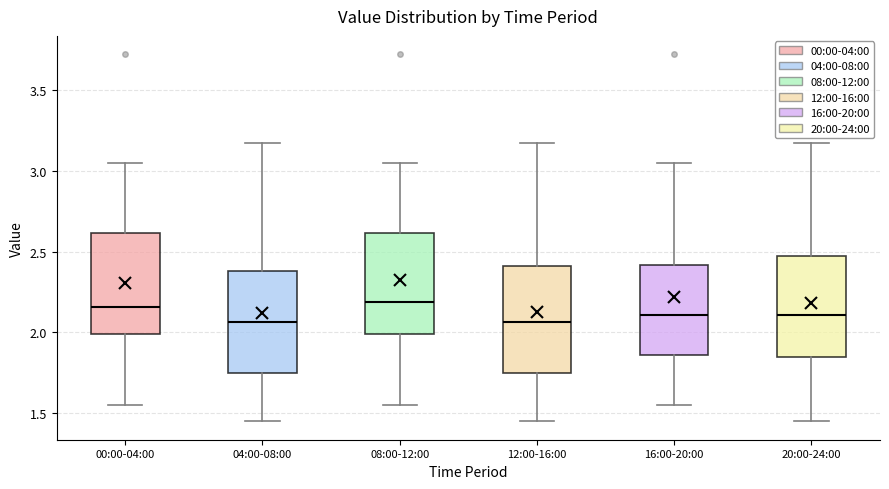

Reading left to right, transcribe this box plot: for each box, give where its median line is, the range the box spans, and where its two whiskers end, as read against the y-axis. The values are not printed on the chart, so give them approximately, as read against the axis.

00:00-04:00: median 2.15, box 2.00 to 2.60, whiskers 1.55 to 3.05
04:00-08:00: median 2.05, box 1.75 to 2.40, whiskers 1.45 to 3.15
08:00-12:00: median 2.20, box 2.00 to 2.60, whiskers 1.55 to 3.05
12:00-16:00: median 2.05, box 1.75 to 2.40, whiskers 1.45 to 3.15
16:00-20:00: median 2.10, box 1.85 to 2.40, whiskers 1.55 to 3.05
20:00-24:00: median 2.10, box 1.85 to 2.50, whiskers 1.45 to 3.15